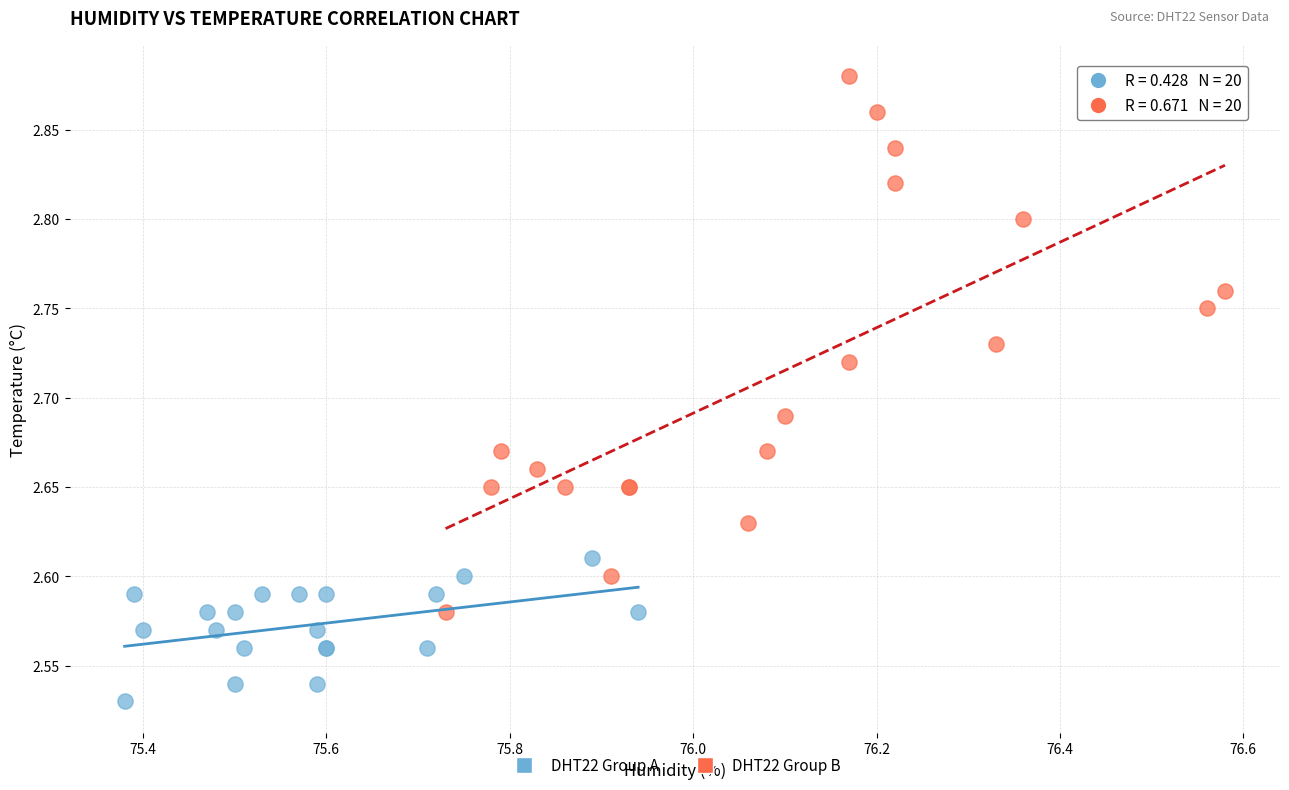

Which series contains the highest Y value?

DHT22 Group B